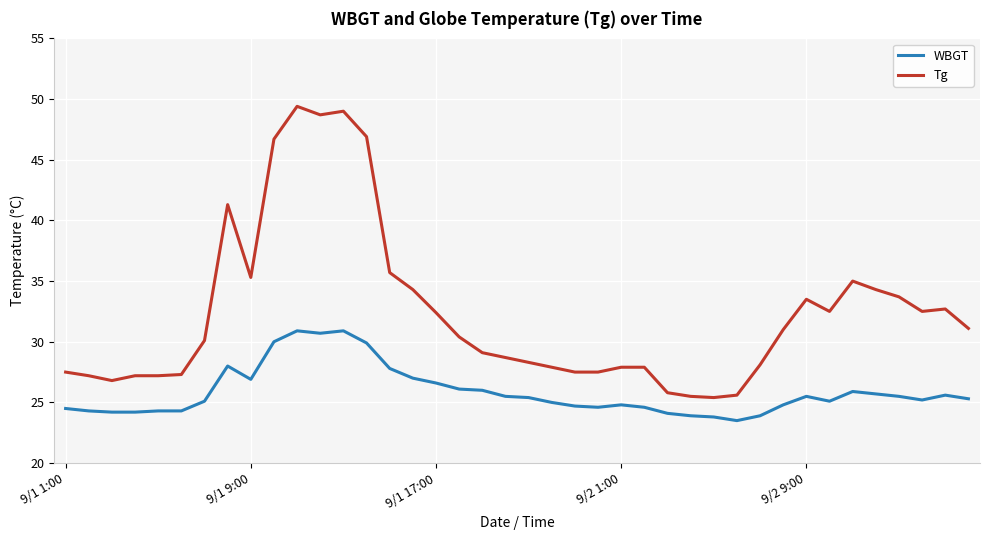

List the series in order of their overall mean, highest first.

Tg, WBGT